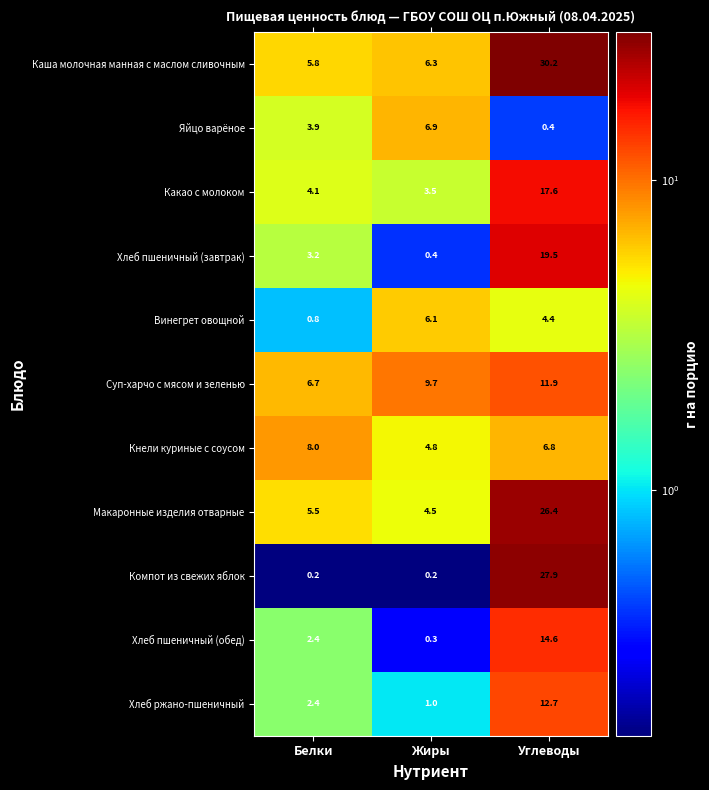

At which category is the sum across all series the highest?

Углеводы